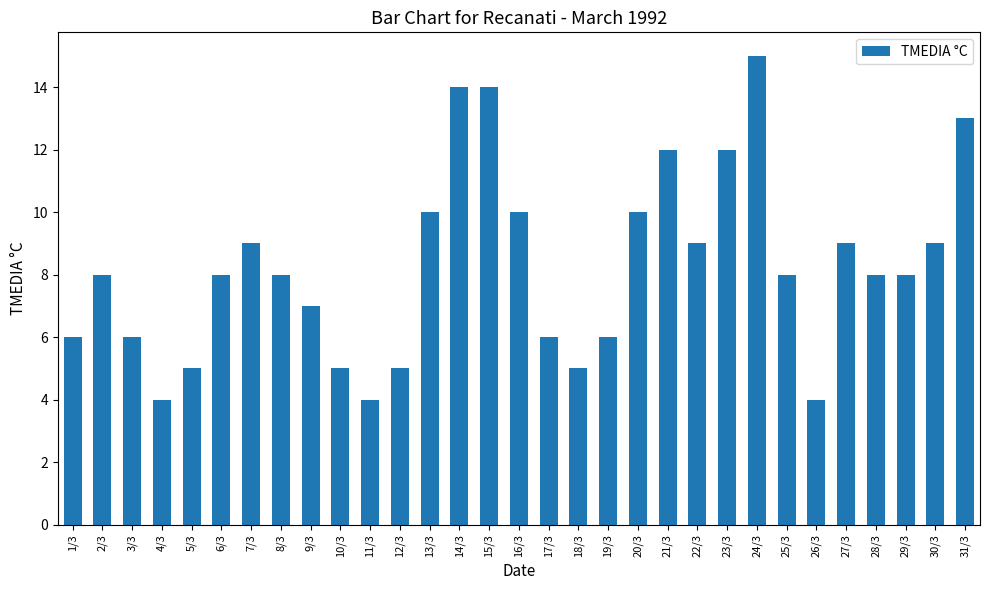

What is the minimum value shown in the chart?

4